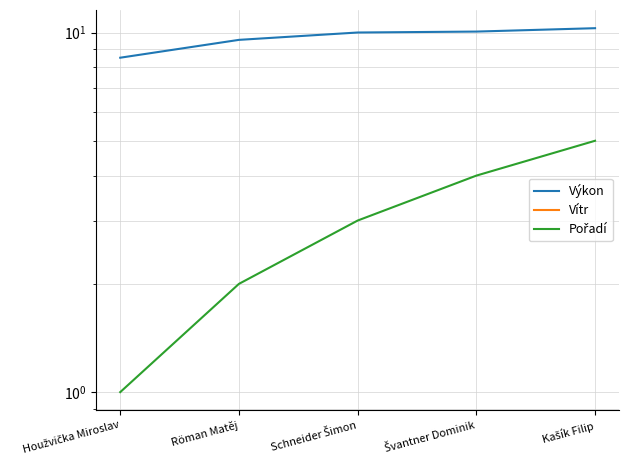

Reading left to right, list all the values displayed in this chart.

Výkon: 8.5	9.5	10.0	10.1	10.3
Vítr: -0.4	-0.4	-0.4	-0.4	-0.4
Pořadí: 1.0	2.0	3.0	4.0	5.0